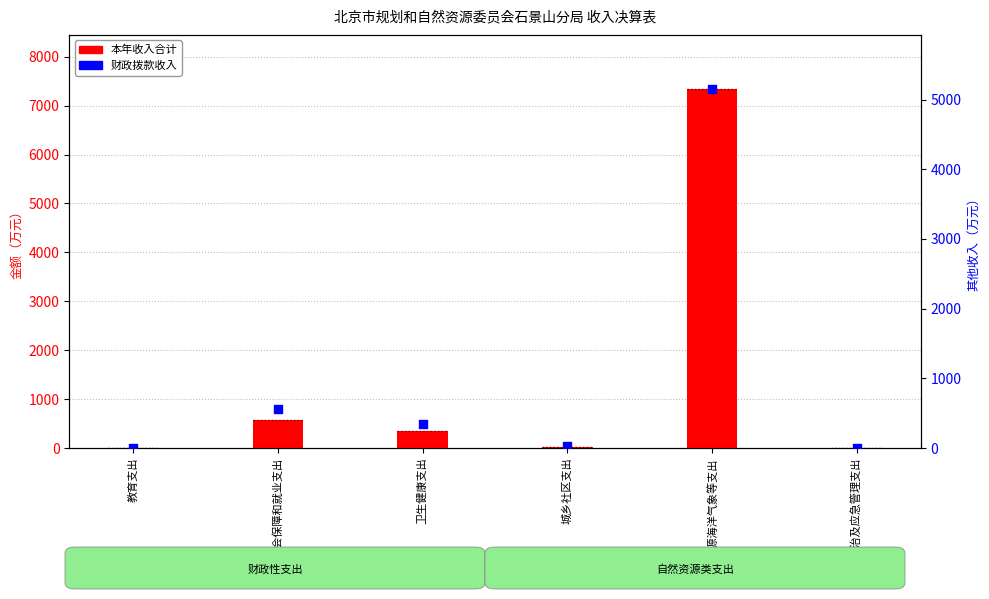

What are all the series names shown in the legend?

本年收入合计, 财政拨款收入